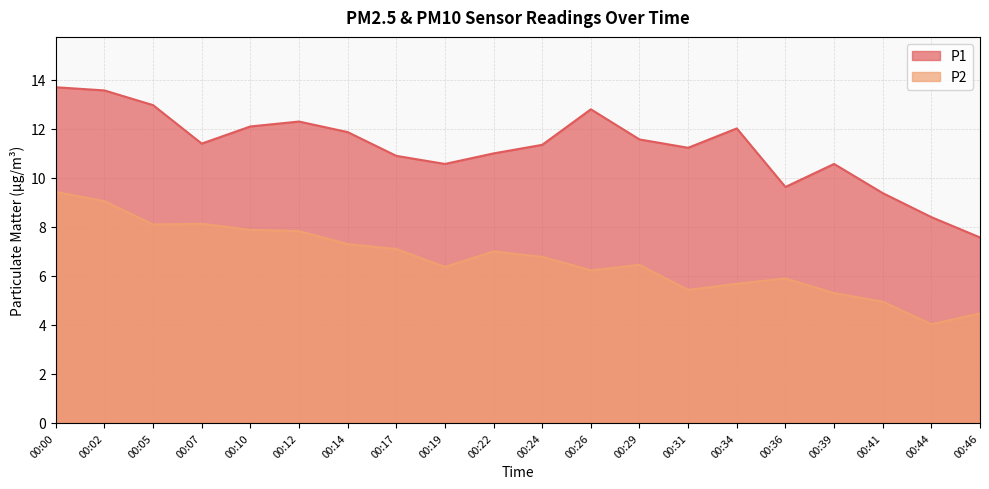

True or false: P2 and P1 cross at least once.

False